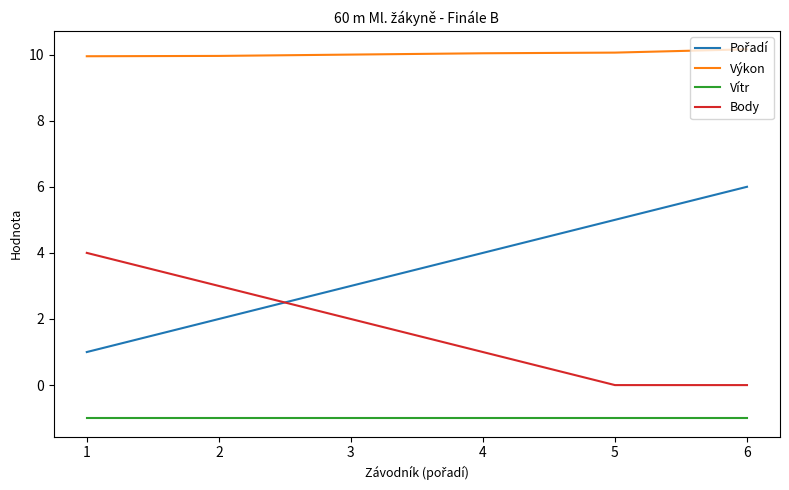

What is the greatest value displayed?

10.2